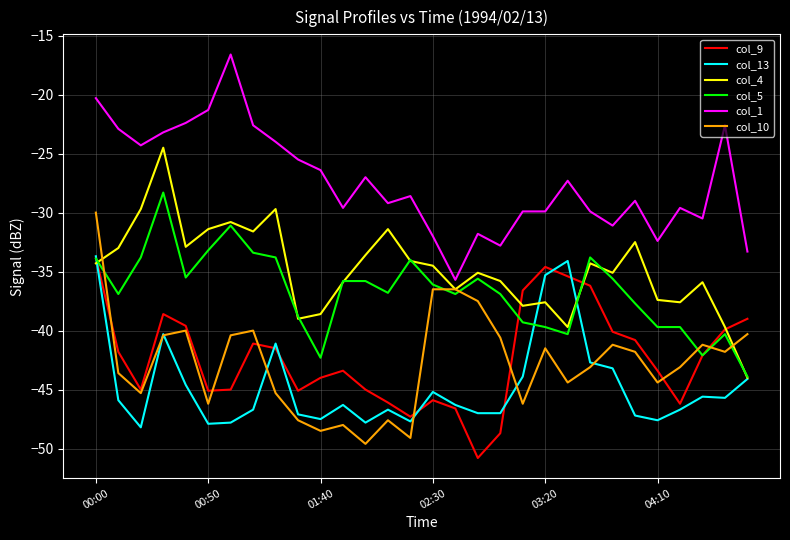

Which series has the largest total across all categories?

col_1